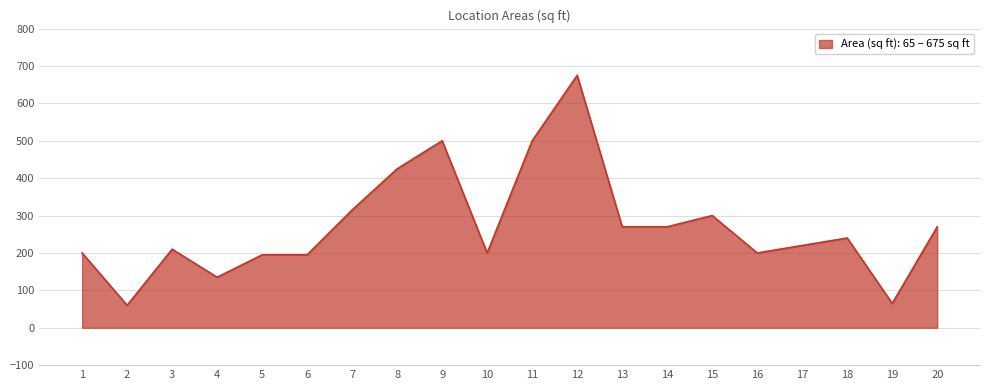

True or false: the data shows 536 at 15.

False